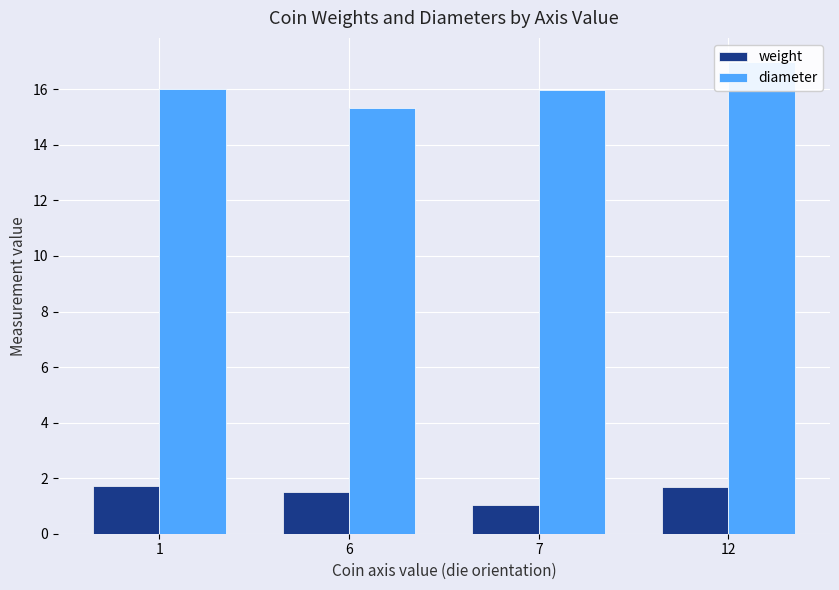

What value does the weight series have at 7?

1.0